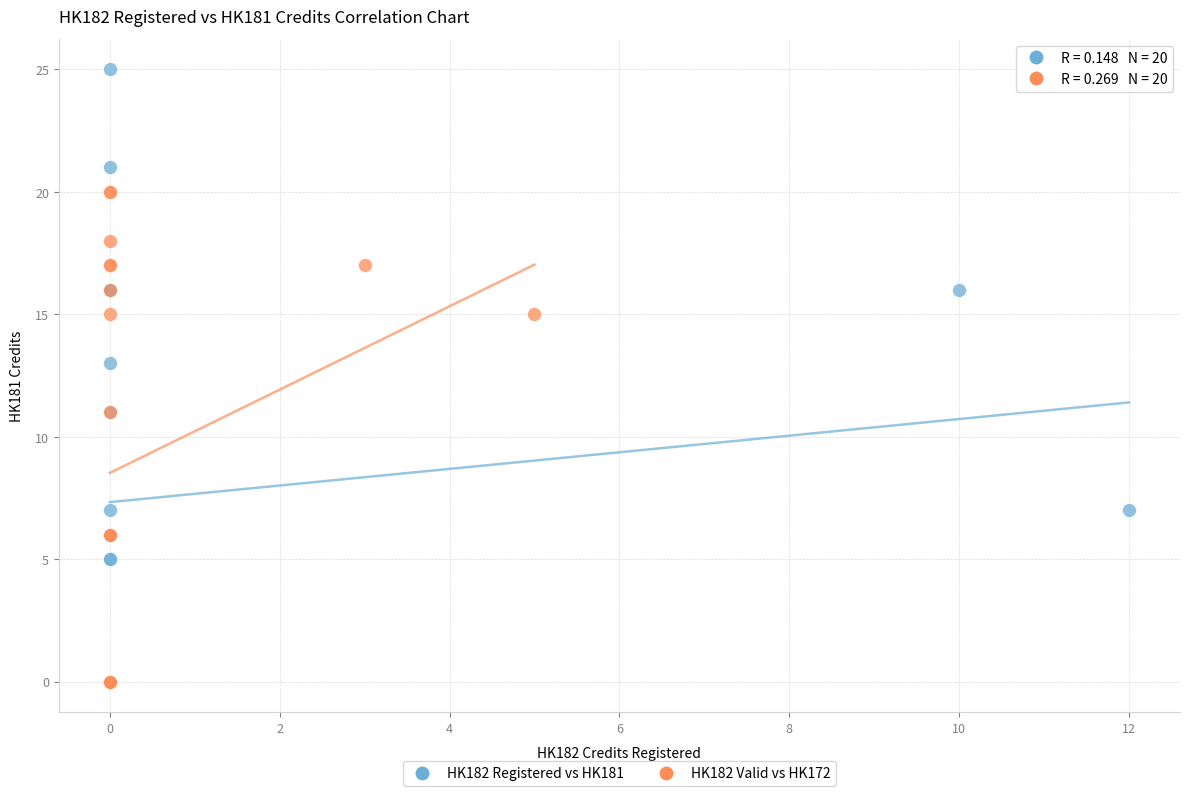

Which series has the widest spread of Y values?

HK182 Registered vs HK181